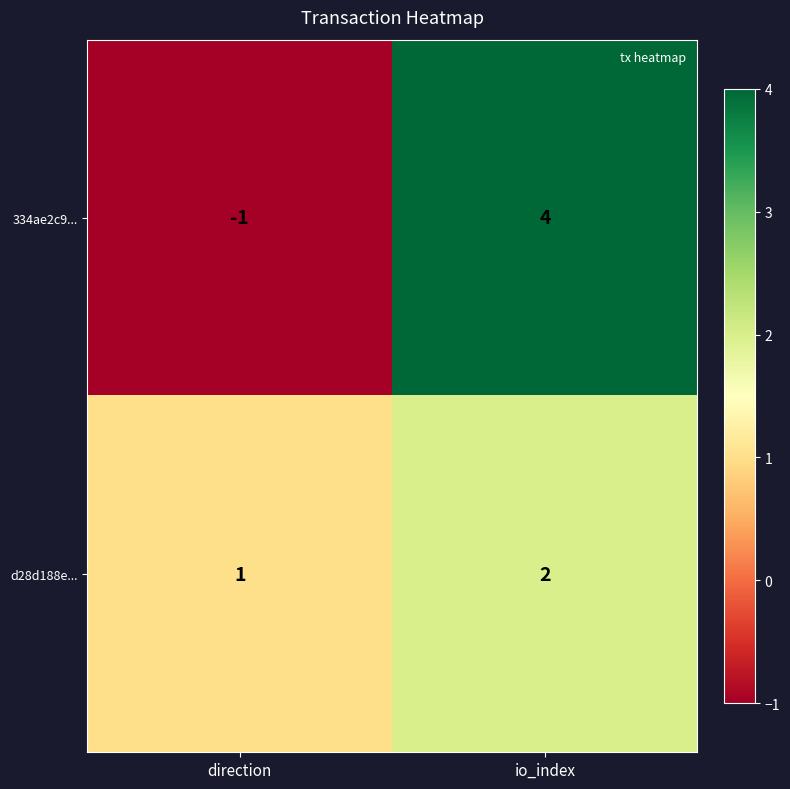

What is the sum of all d28d188e... values?

3